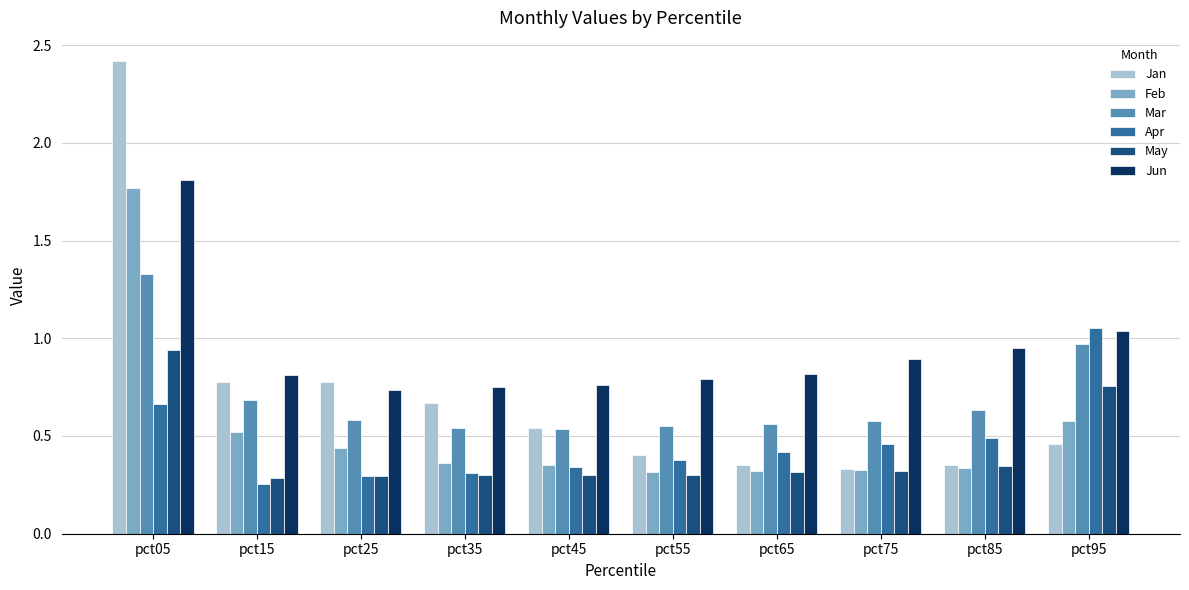

What is the difference between the maximum and minimum values in the Feb series?

1.5